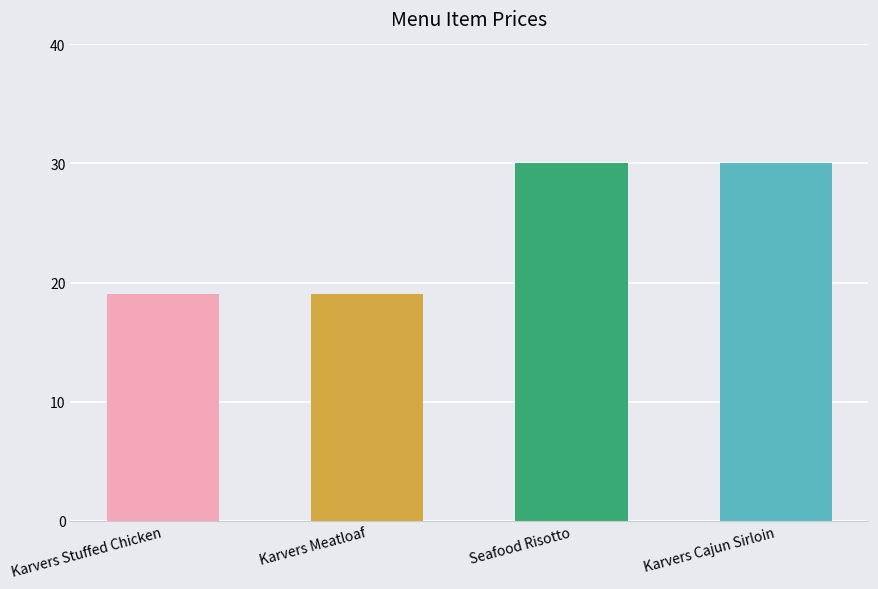

What is the greatest value displayed?

30